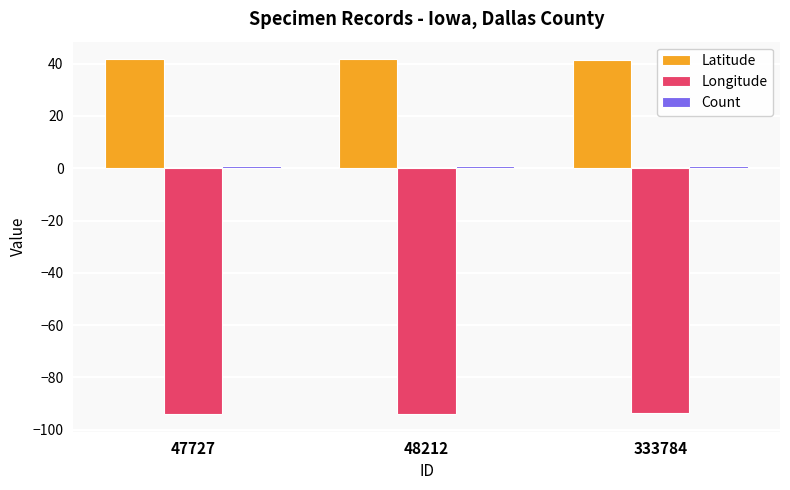

Is it true that Latitude equals 26.0 at 333784?

False